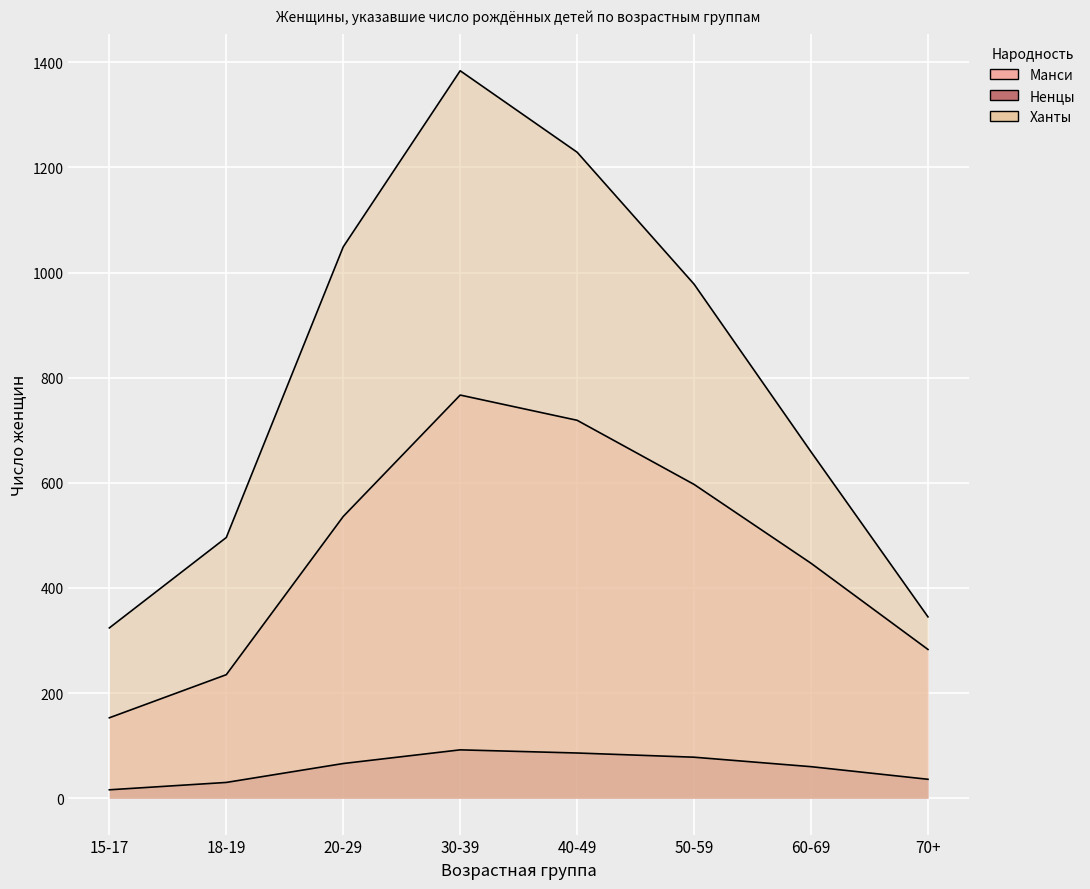

Which series has the widest spread of values?

Ханты